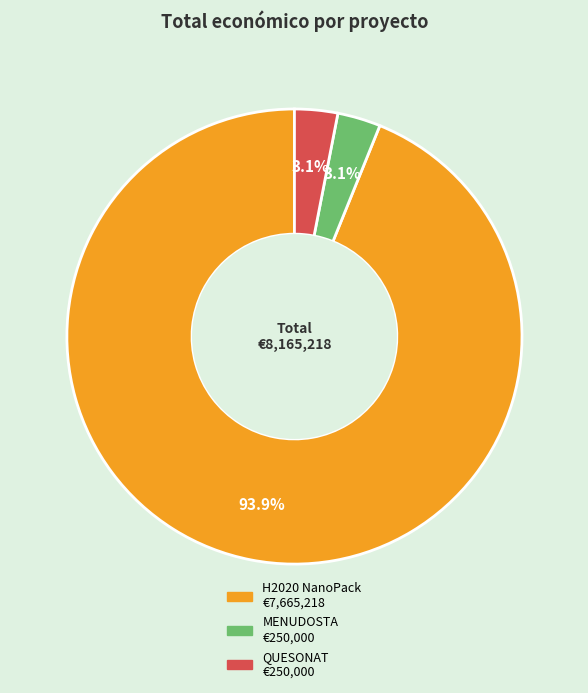

True or false: H2020 NanoPack accounts for 99% of the total.

False